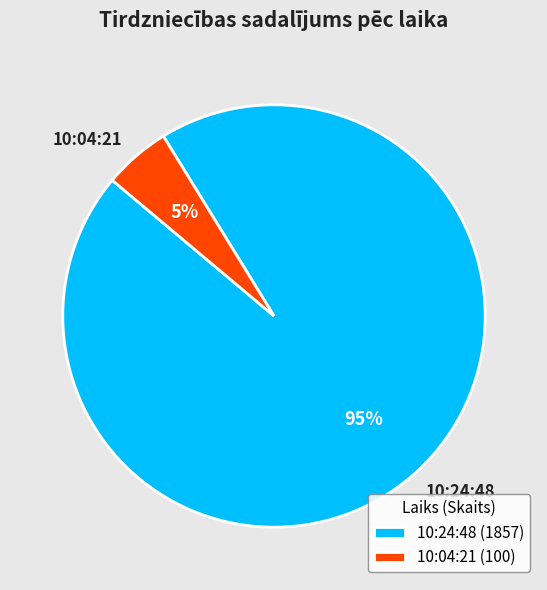

Rank the categories by value from lowest to highest.

10:04:21, 10:24:48